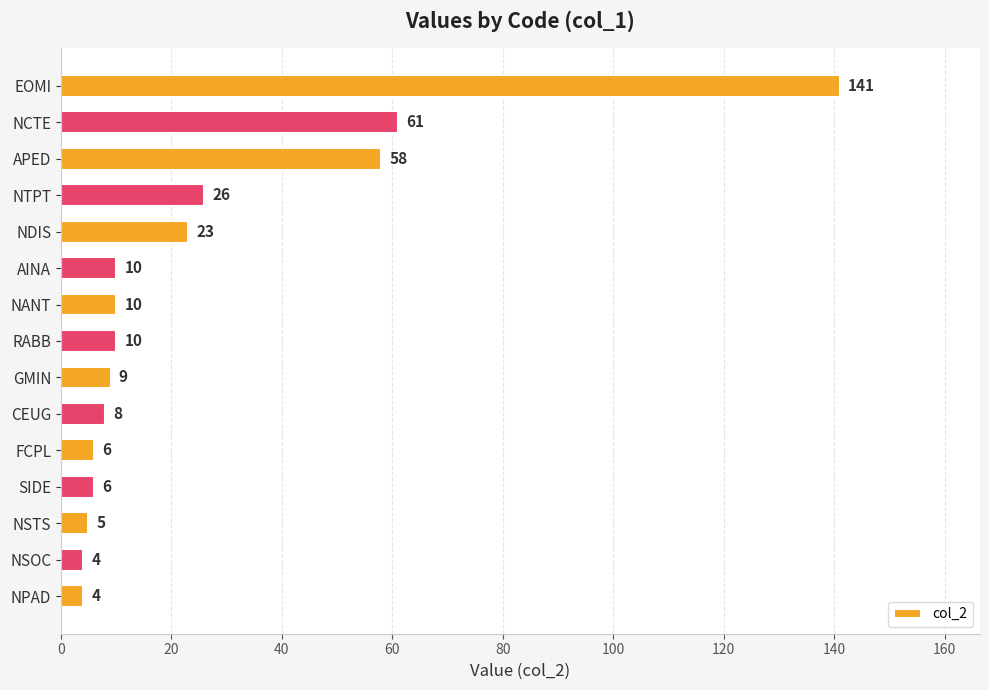

Reading top to bottom, extract all data points from this chart.

141	61	58	26	23	10	10	10	9	8	6	6	5	4	4